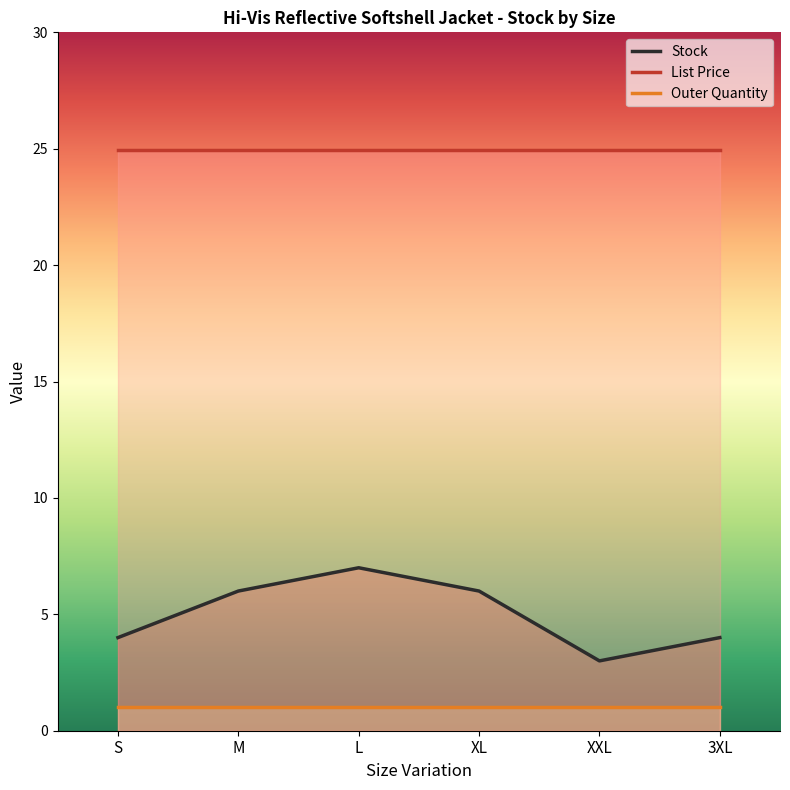

How many data points in Stock are less than 6?

3